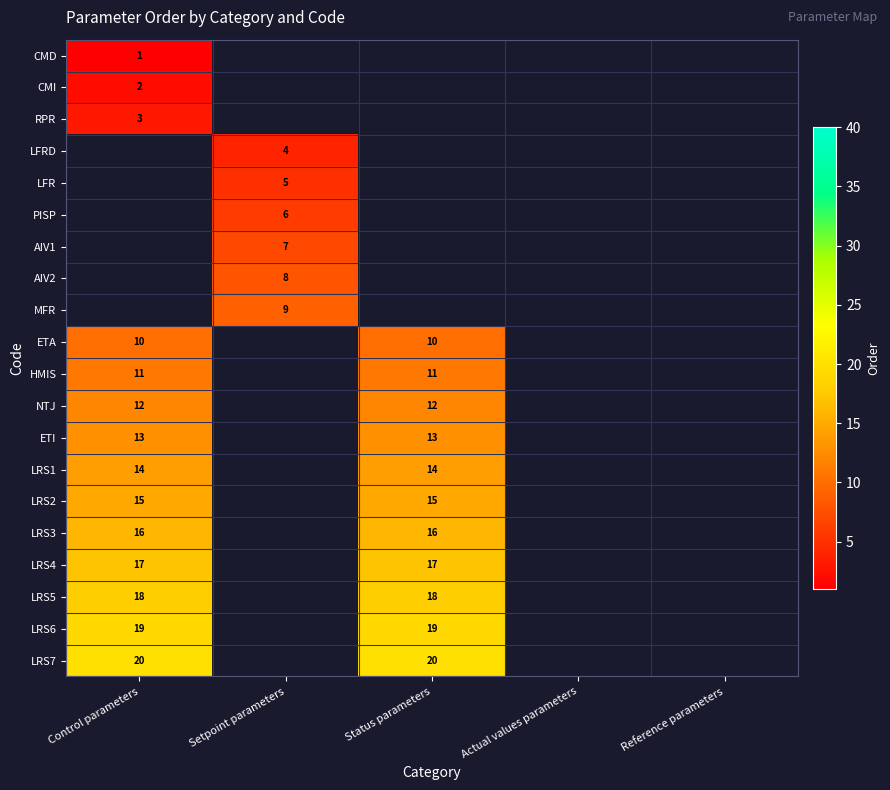

Is it true that LRS1 equals 14 at Control parameters?

True